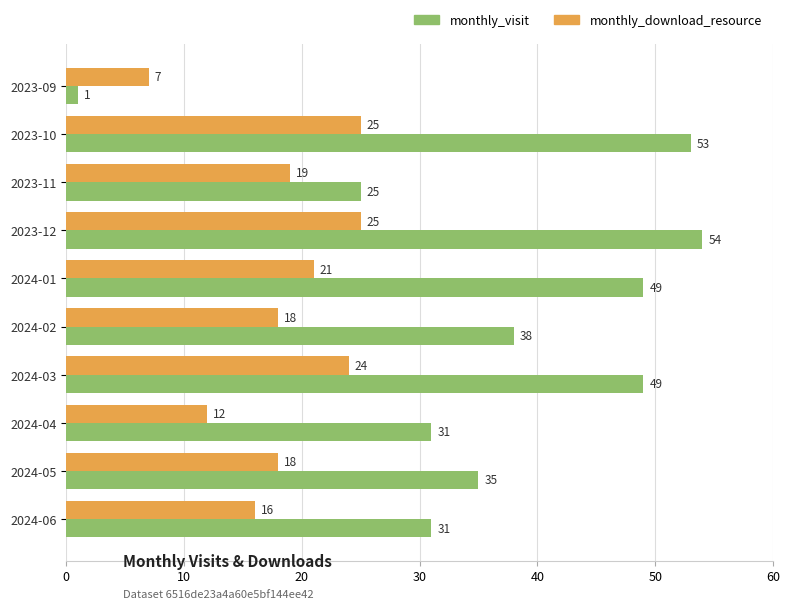

What is the sum of all monthly_download_resource values?

185